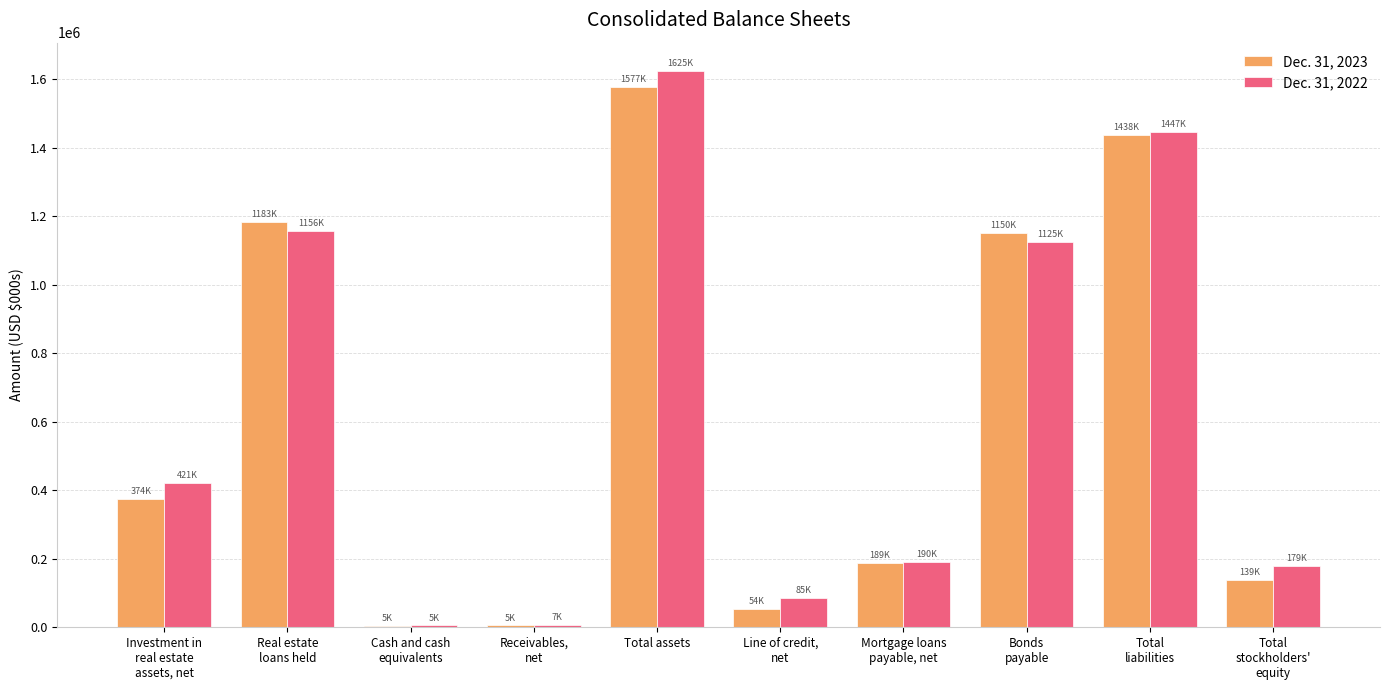

Count the number of data series in this chart.

2